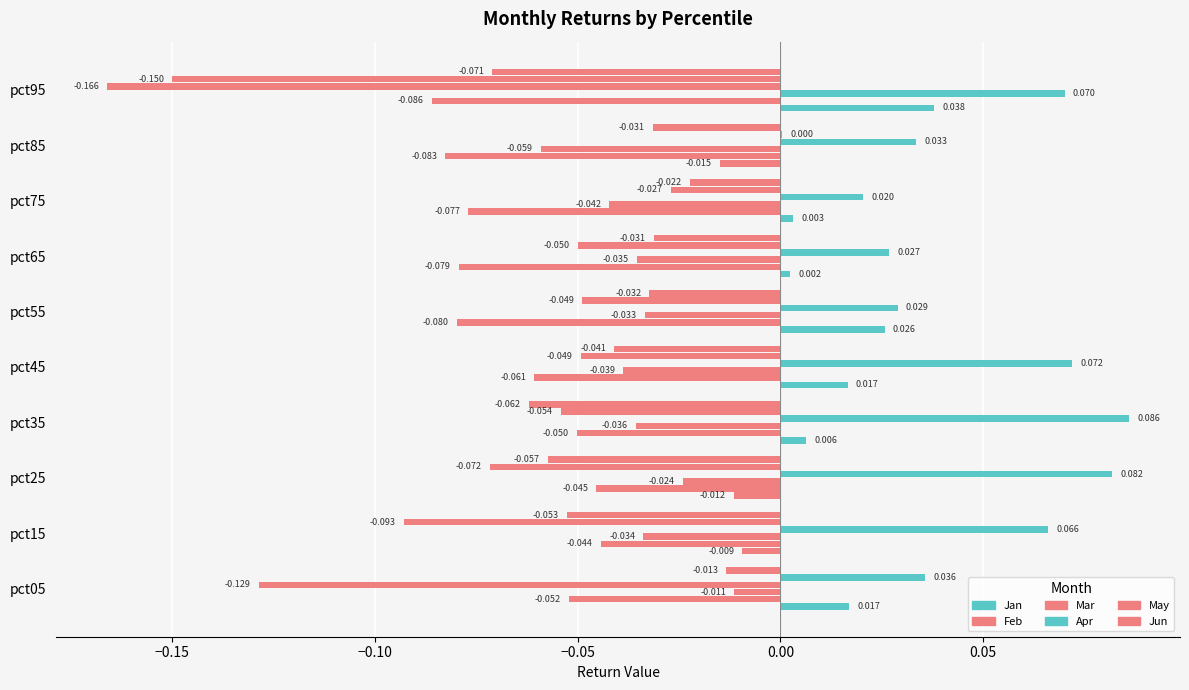

How many positive values does the May series have?

2